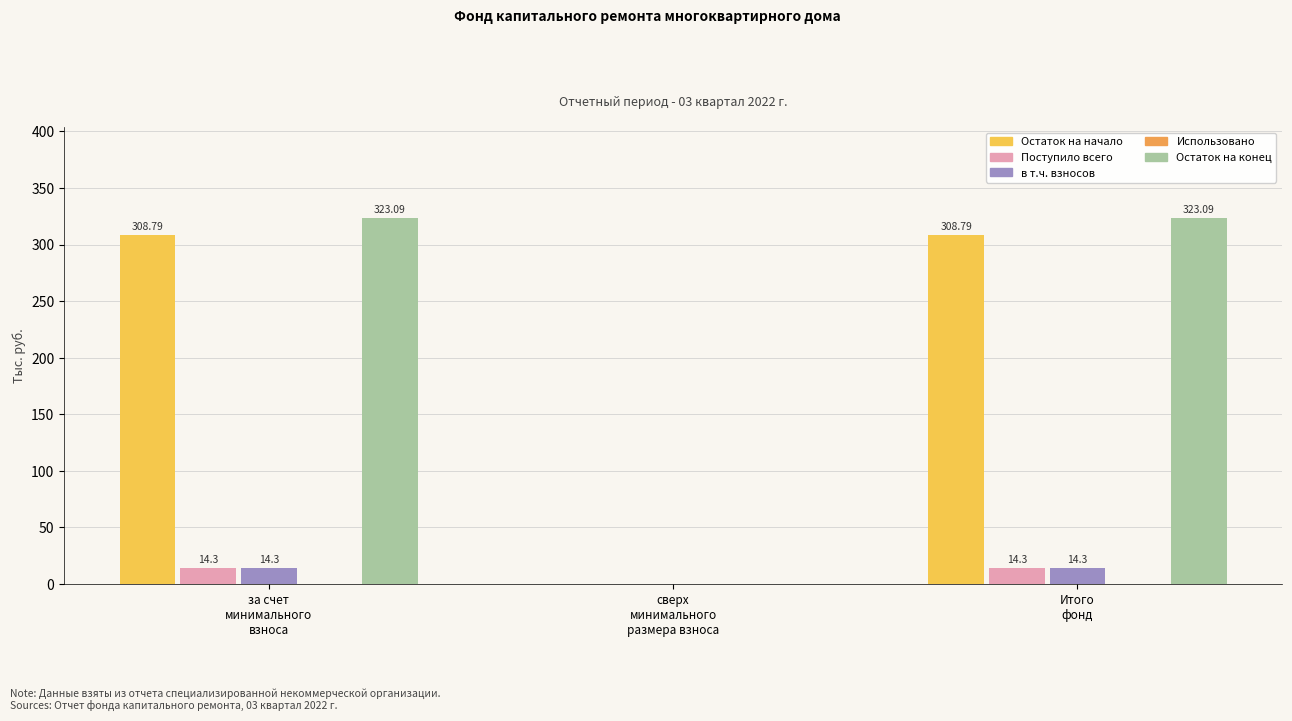

Which series has the largest range (max minus min)?

Остаток на конец